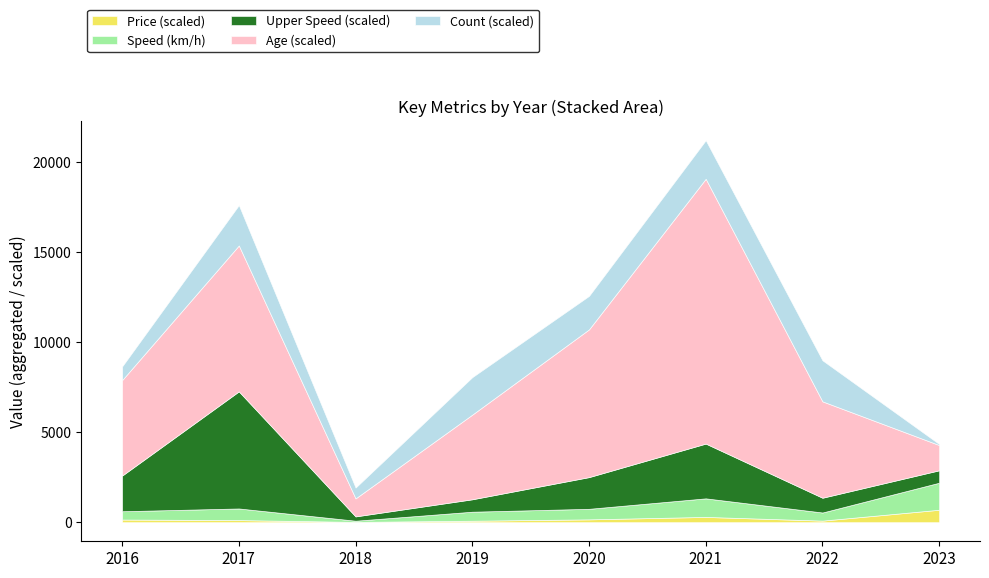

What is the maximum value for Price (scaled)?

690.0